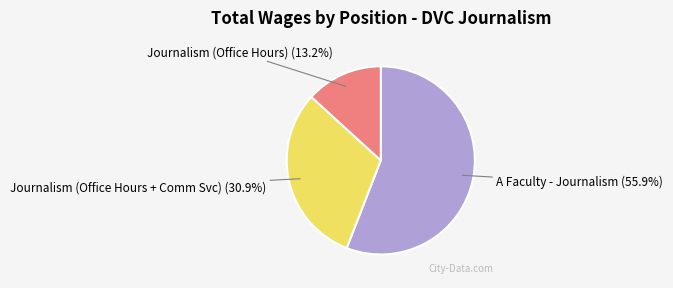

Is there a majority slice in this chart?

Yes